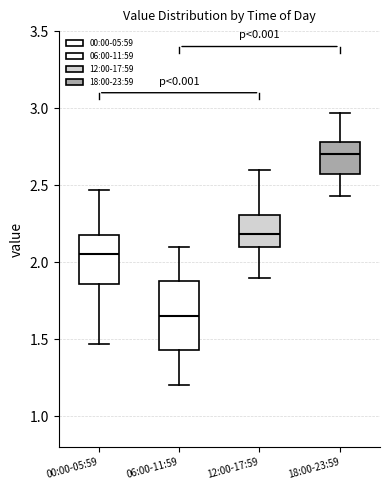

Comparing the boxes themselves (not the whiskers), which one is the tallest?

06:00-11:59